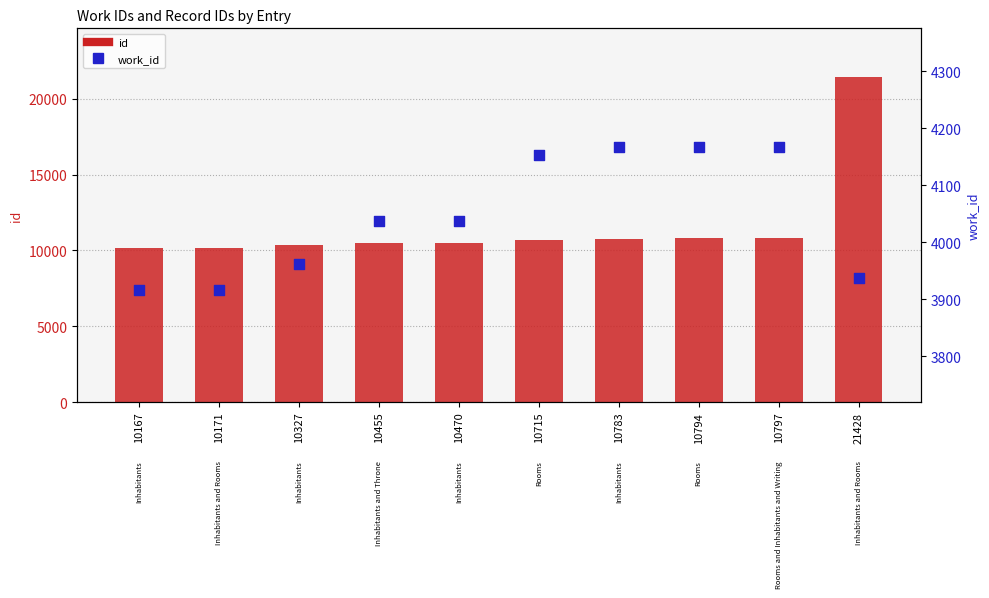

Which series has the largest total across all categories?

id